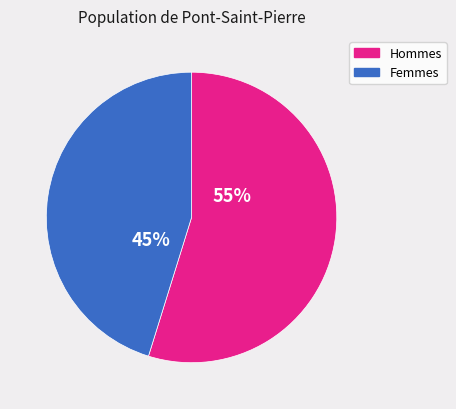

Is it true that Hommes is 55% of the pie?

True